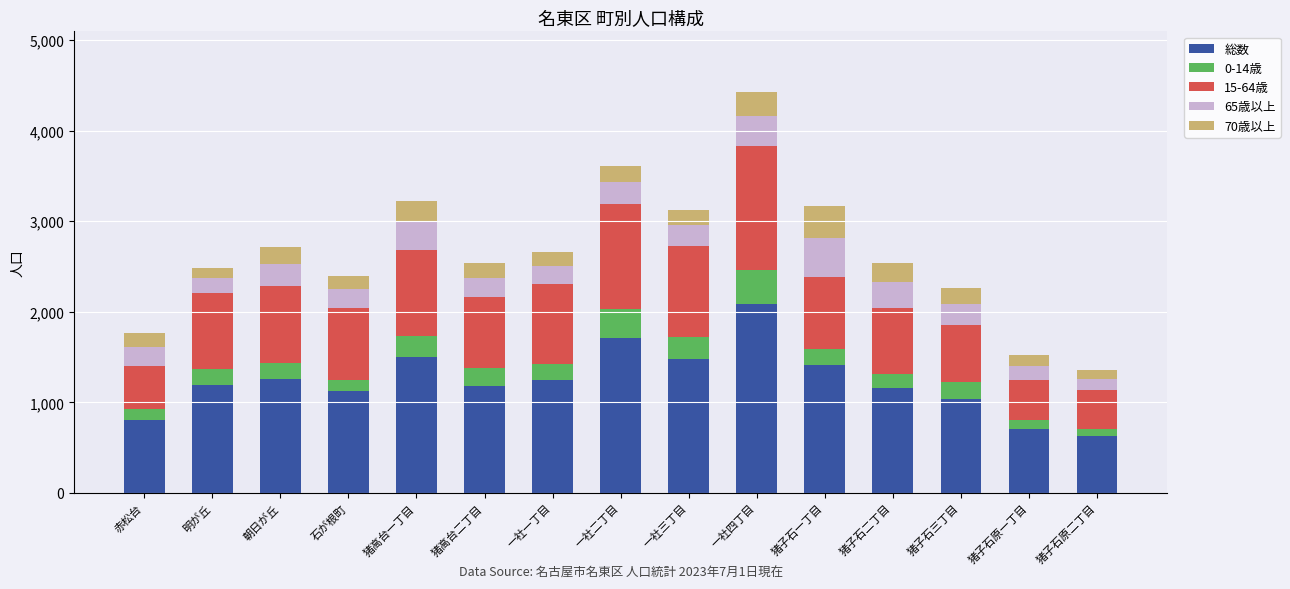

The 総数 series shows 1264 at 朝日が丘. True or false?

True